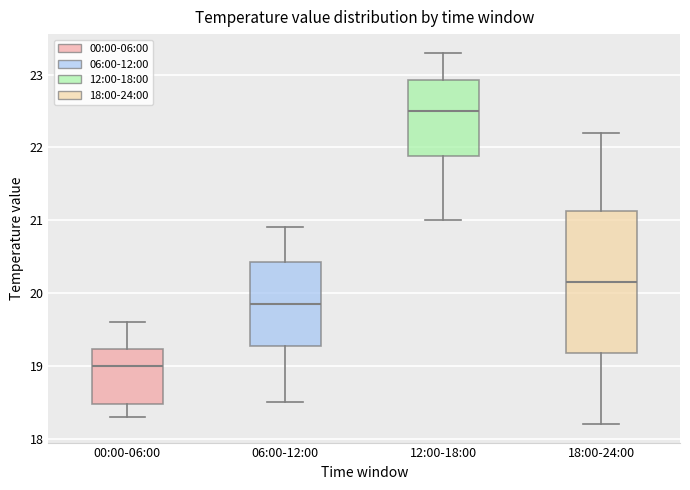

Reading left to right, transcribe this box plot: for each box, give where its median line is, the range the box spans, and where its two whiskers end, as read against the y-axis. The values are not printed on the chart, so give them approximately, as read against the axis.

00:00-06:00: median 19.0, box 18.5 to 19.2, whiskers 18.3 to 19.6
06:00-12:00: median 19.9, box 19.3 to 20.4, whiskers 18.5 to 20.9
12:00-18:00: median 22.5, box 21.9 to 22.9, whiskers 21.0 to 23.3
18:00-24:00: median 20.2, box 19.2 to 21.1, whiskers 18.2 to 22.2